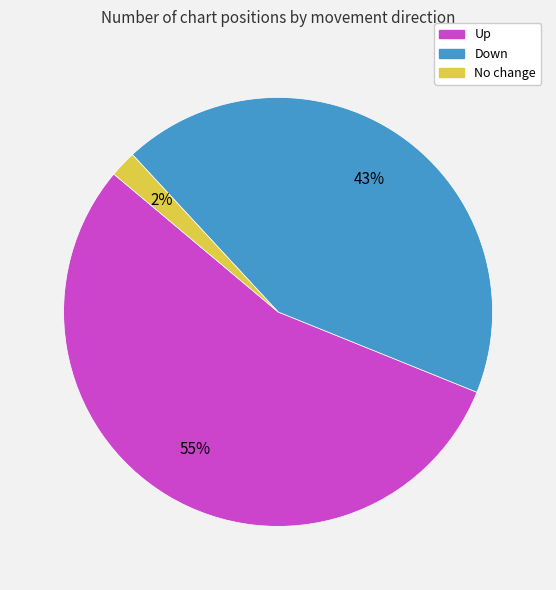

Does any single category account for the majority?

Yes